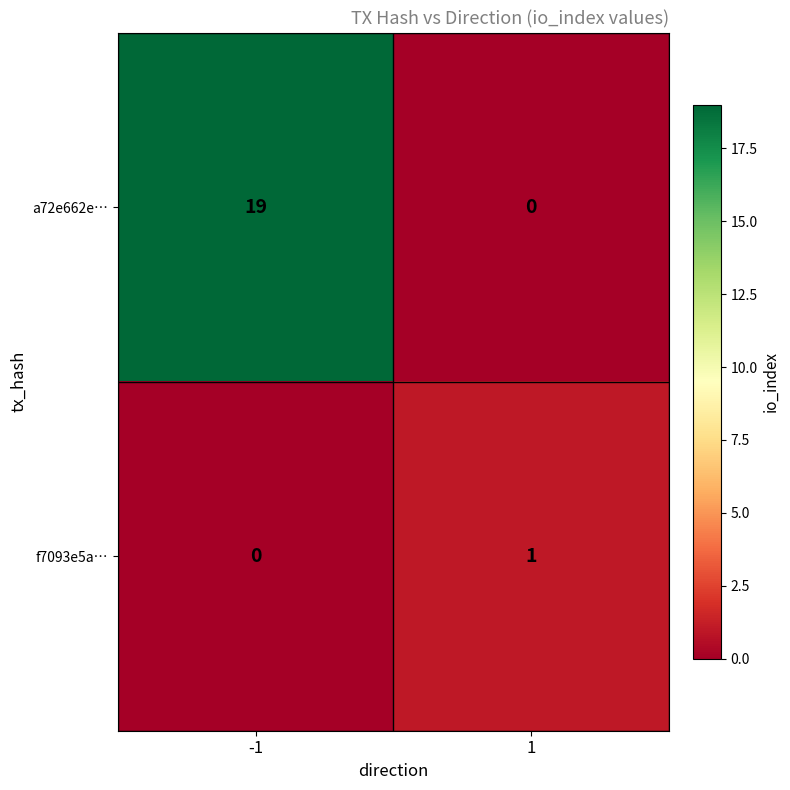

What is the maximum value for a72e662e…?

19